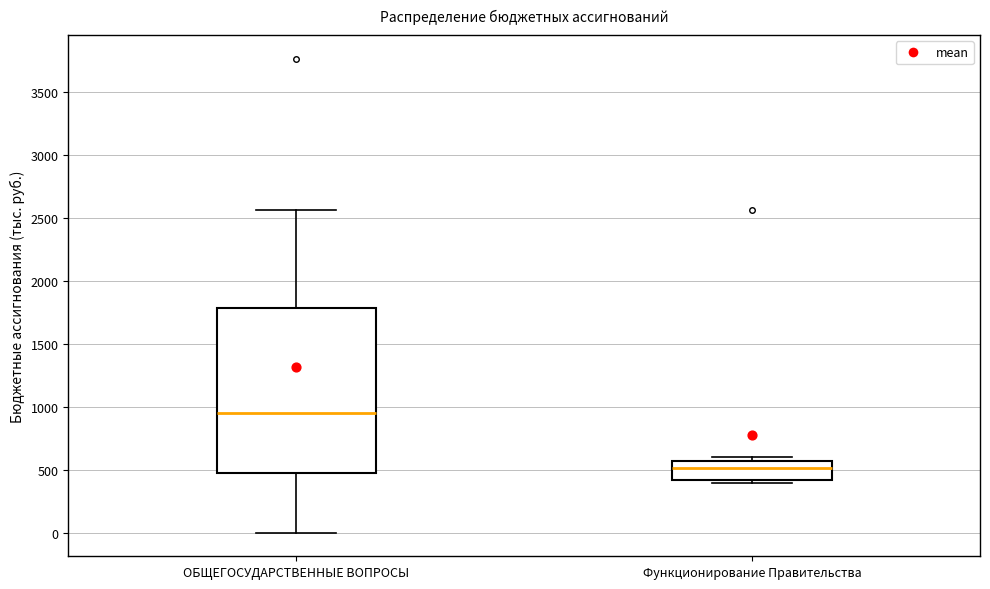

Which box is the tallest, from its lower edge to its upper edge?

ОБЩЕГОСУДАРСТВЕННЫЕ ВОПРОСЫ